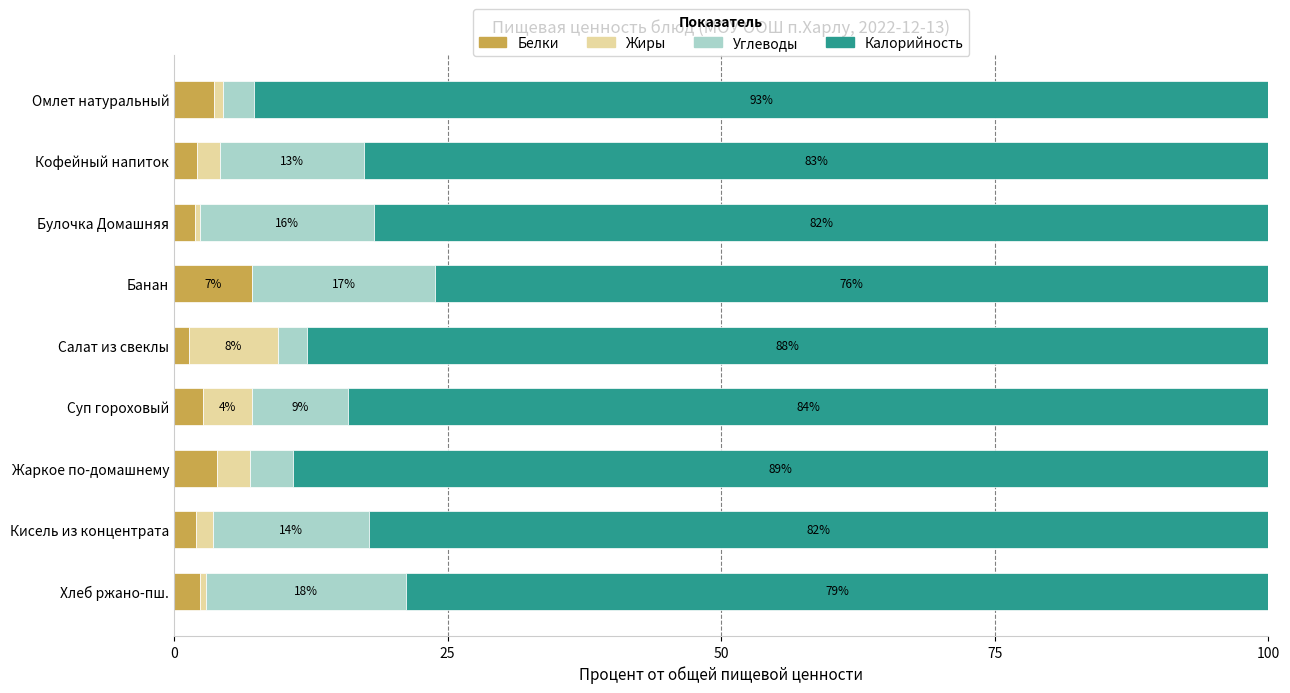

What is the total value across all series at Кофейный напиток?

100.0